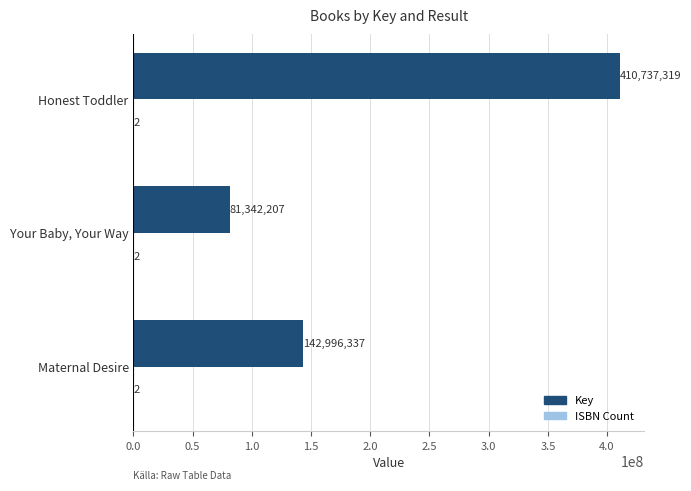

Count the number of categories in the chart.

3